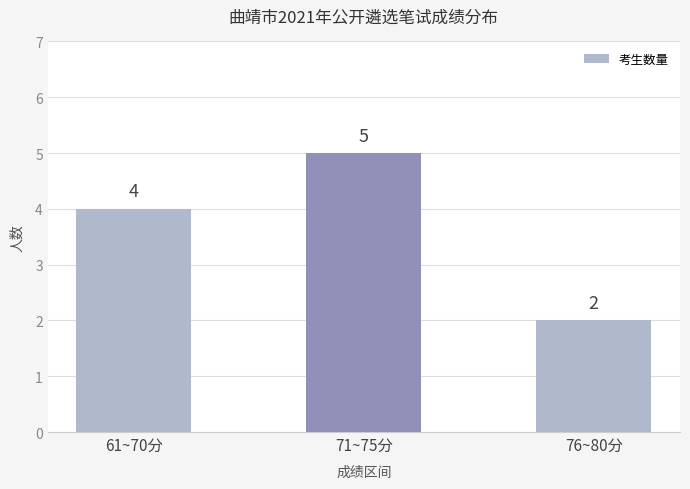

Rank the categories by value from highest to lowest.

71~75分, 61~70分, 76~80分